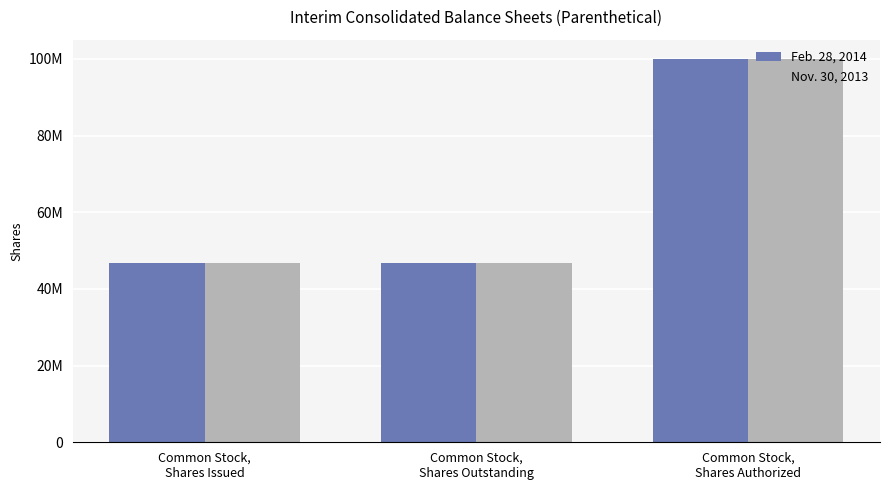

What is the total value across all series at Common Stock,
Shares Authorized?

200000000